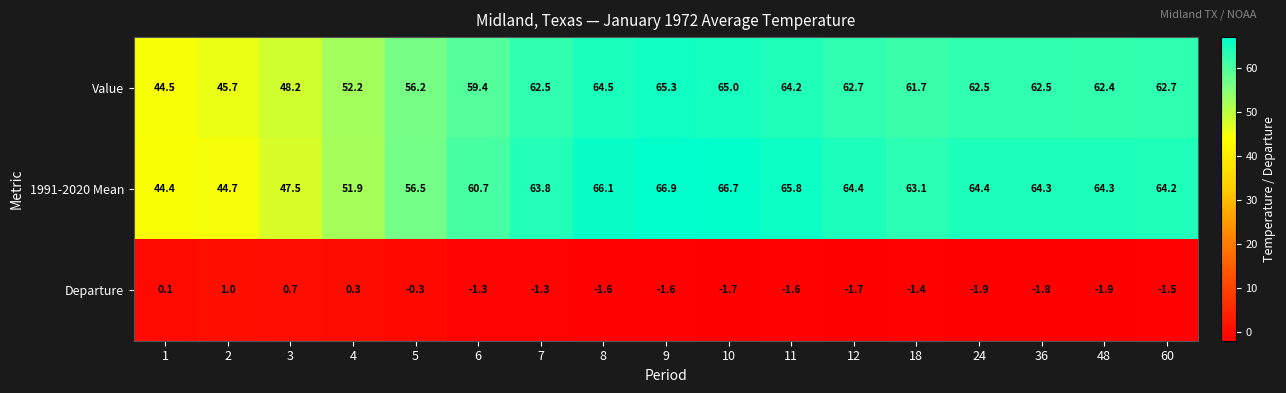

What is the maximum value shown in the chart?

66.9